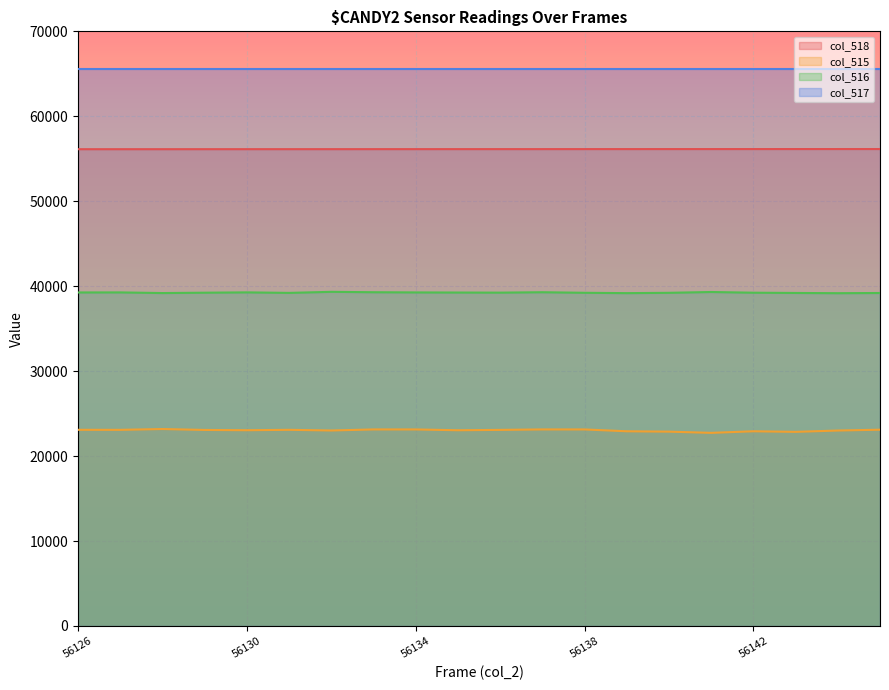

What are all the series names shown in the legend?

col_518, col_515, col_516, col_517